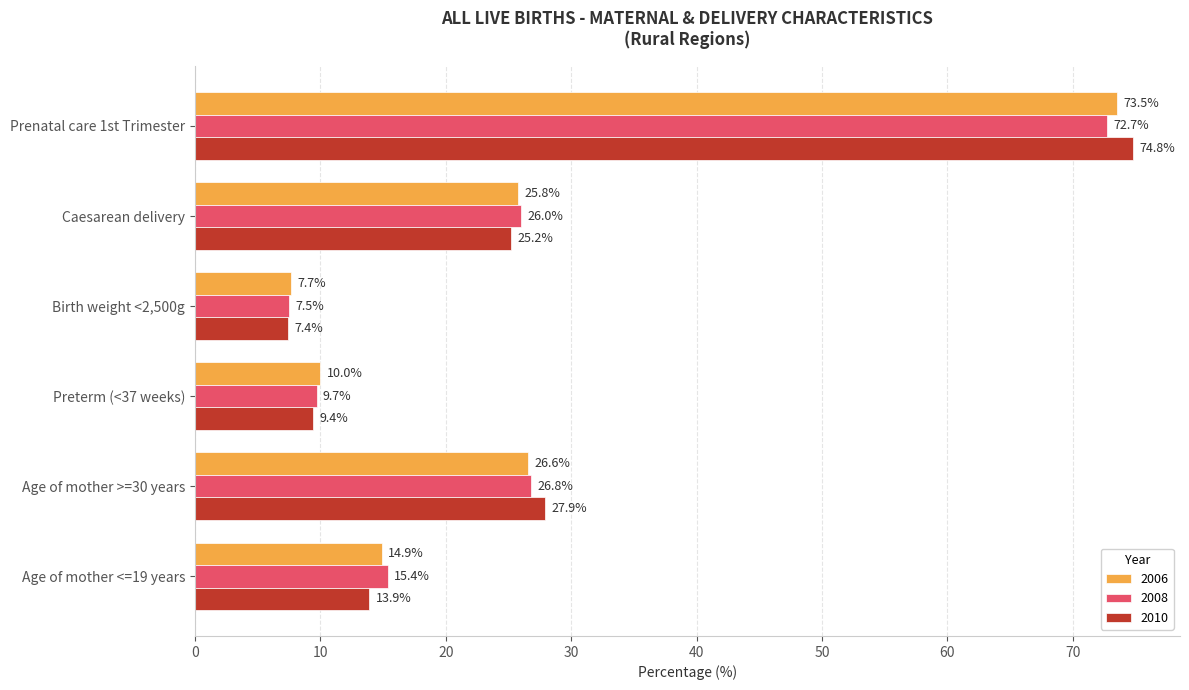

Rank the categories by 2006 value from highest to lowest.

Prenatal care 1st Trimester, Age of mother >=30 years, Caesarean delivery, Age of mother <=19 years, Preterm (<37 weeks), Birth weight <2,500g